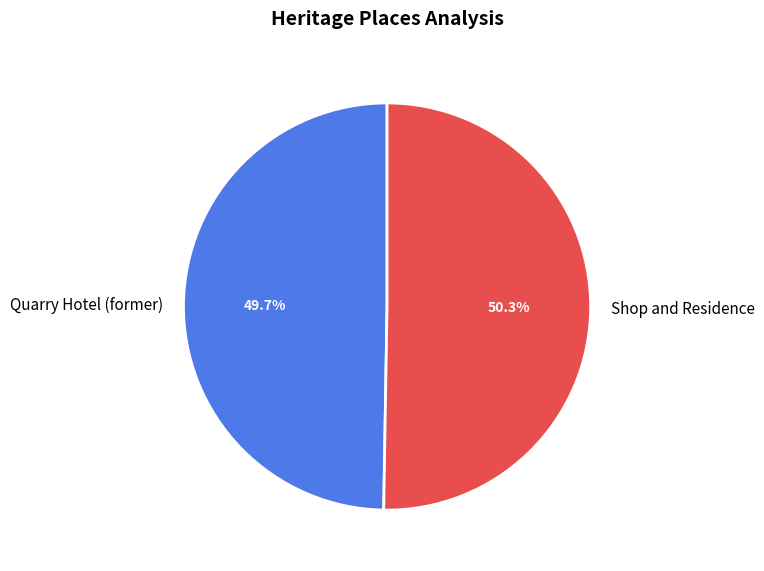

True or false: Shop and Residence accounts for 45% of the total.

False